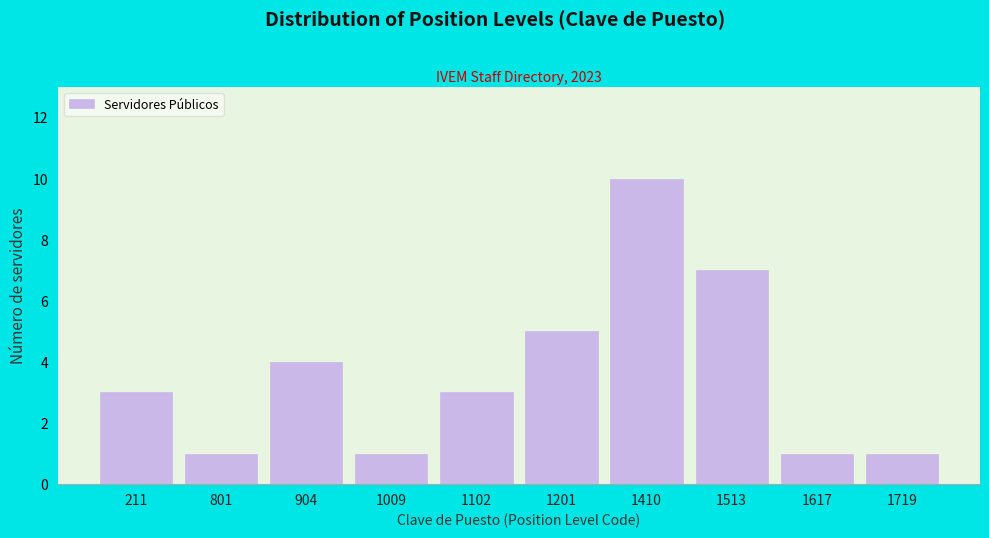

Reading left to right, extract all data points from this chart.

3	1	4	1	3	5	10	7	1	1